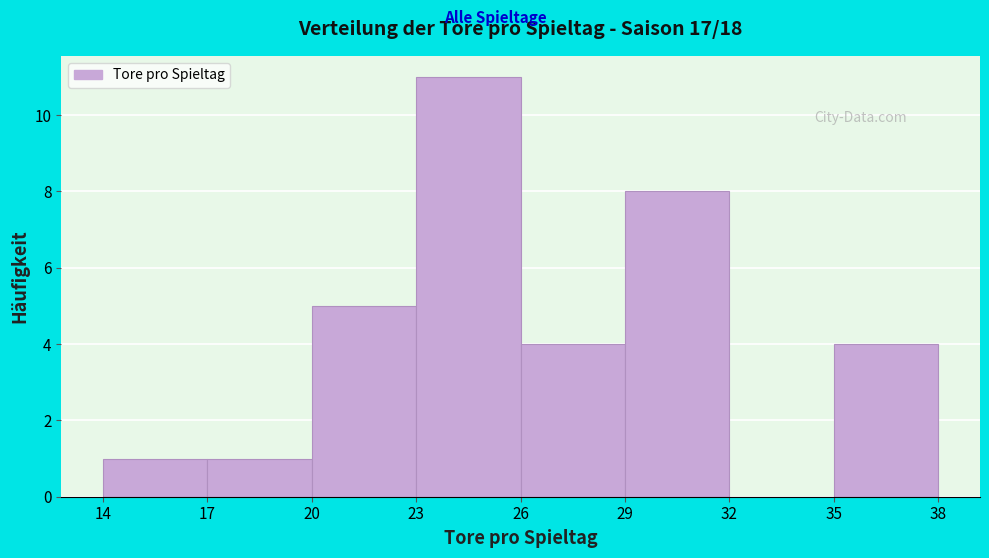

Reading left to right, transcribe this chart: for each bar, give the range it covers on the x-axis and its height. The values are not printed on the chart, so give them approximately, as read against the axis.

14 to 17: 1
17 to 20: 1
20 to 23: 5
23 to 26: 11
26 to 29: 4
29 to 32: 8
32 to 35: 0
35 to 38: 4